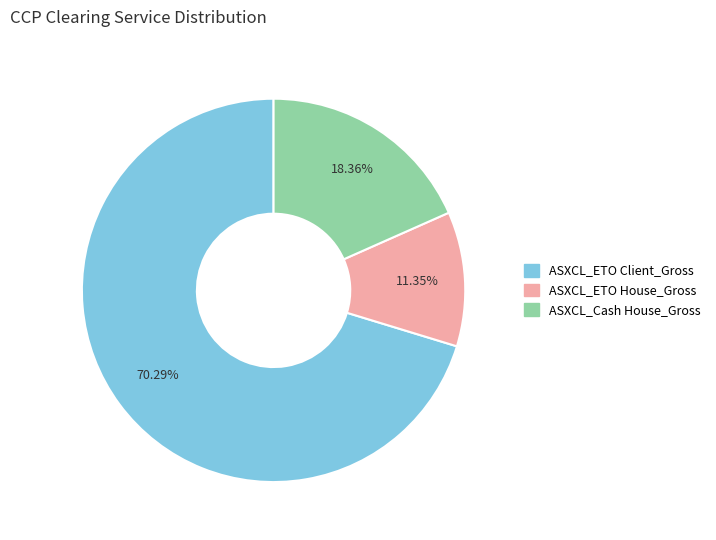

What is the largest slice in the pie chart?

ASXCL_ETO Client_Gross